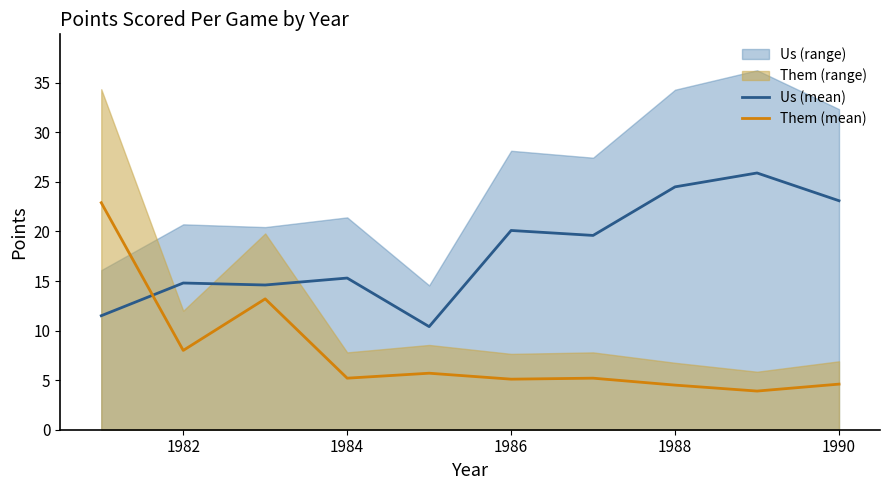

What is the value of the Us (mean) point at the 7th from the left?

19.6